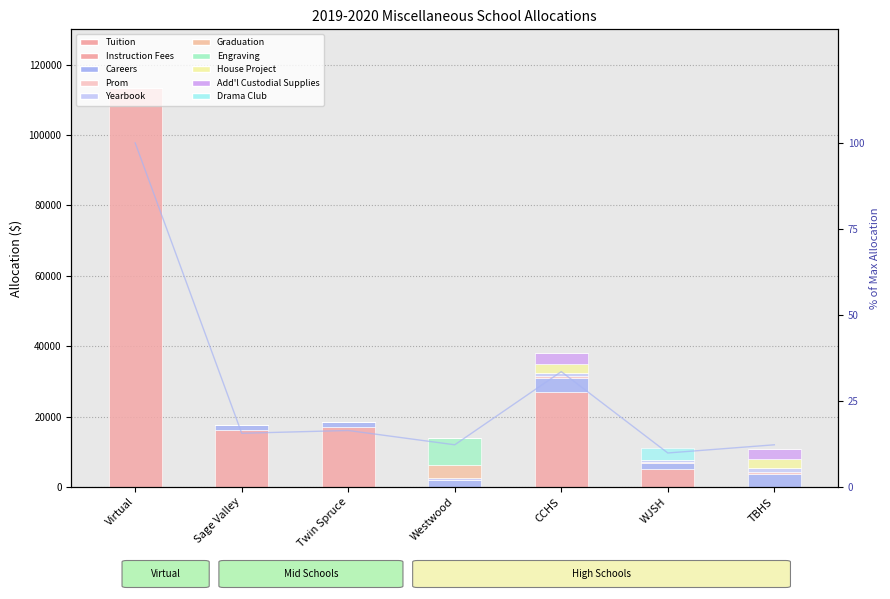

Reading right to left, extract all data points from this chart.

12.3	9.9	33.5	12.3	16.4	15.6	100.0